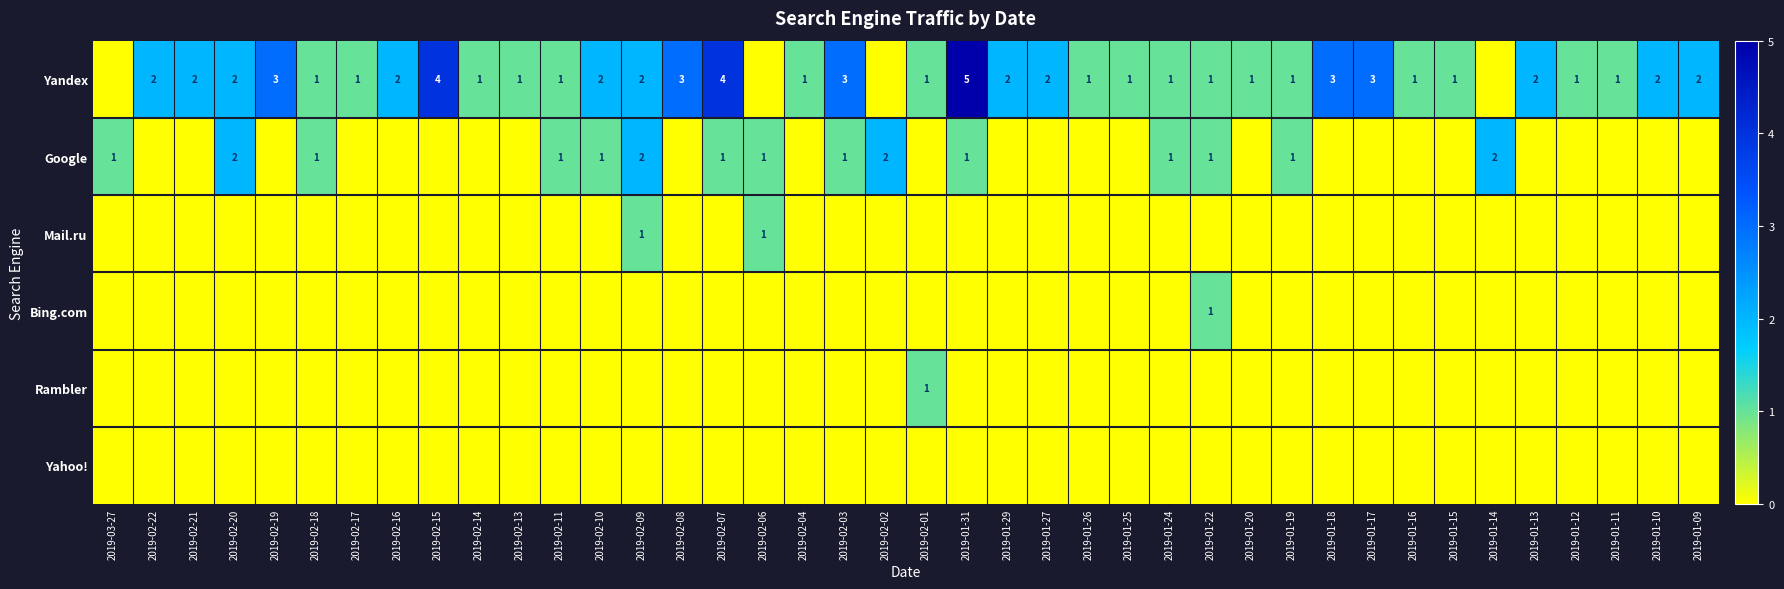

At which category does the chart reach its peak across all series?

2019-01-31